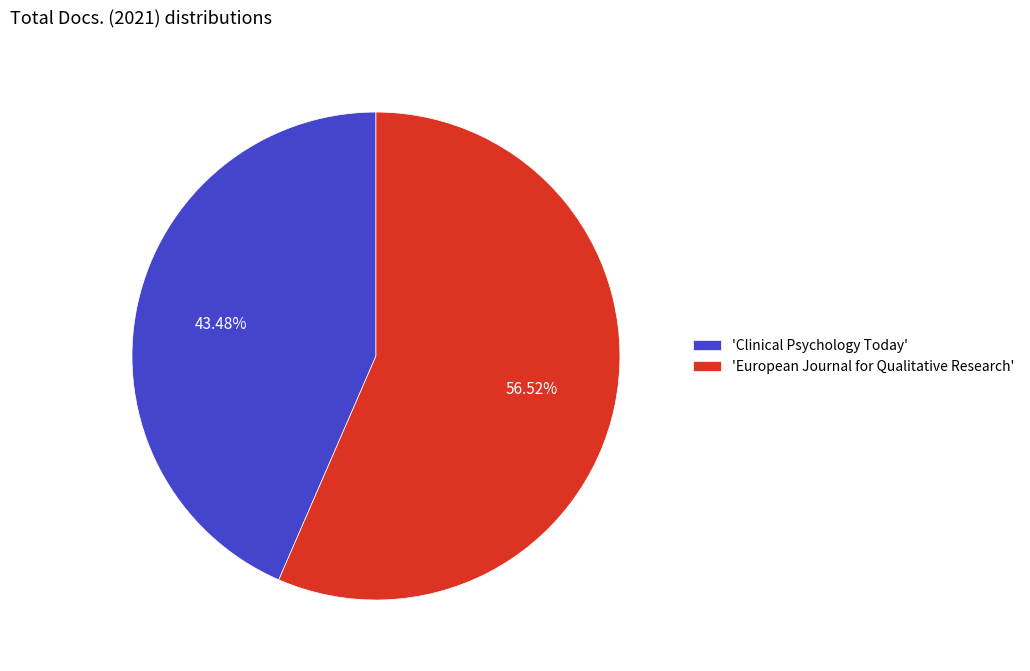

Which has a higher value, 'European Journal for Qualitative Research' or 'Clinical Psychology Today'?

'European Journal for Qualitative Research'